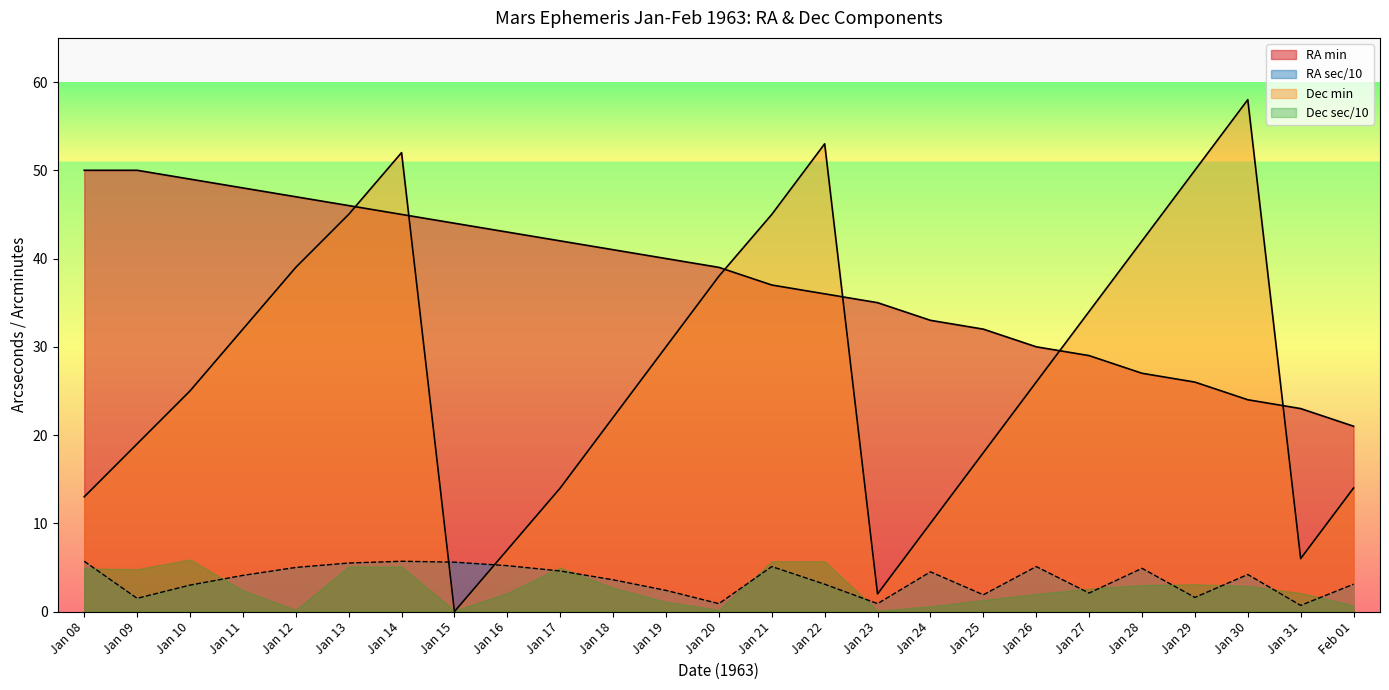

Between which two adjacent categories do RA min and Dec min first intersect?

Jan 13 and Jan 14